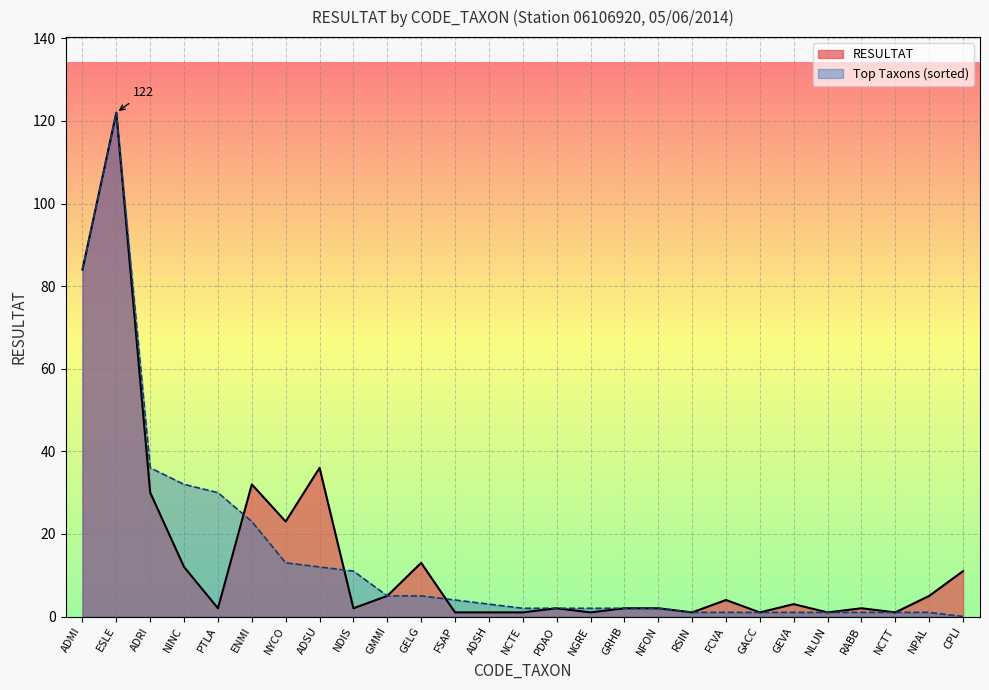

What is the maximum value for Top Taxons?

122